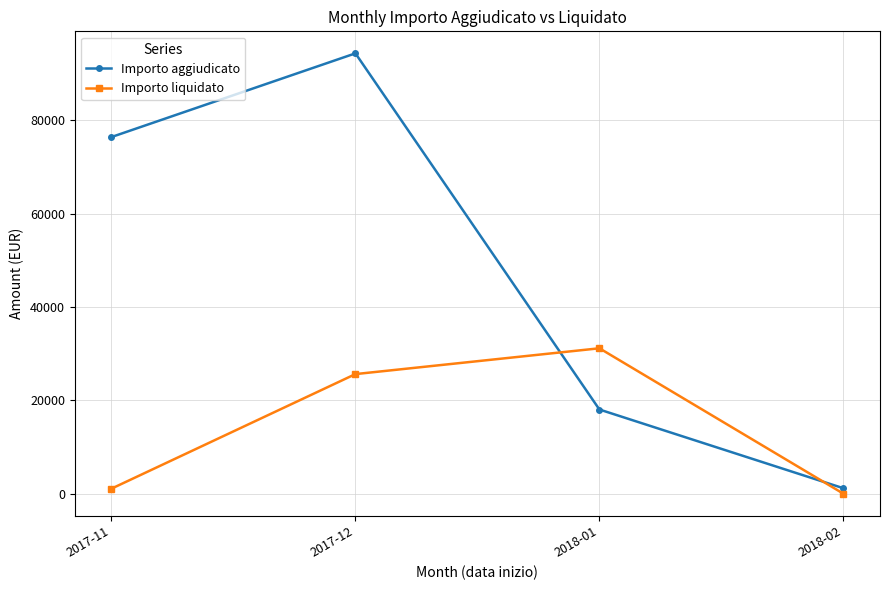

In Importo aggiudicato, how many points are higher than both neighbors (excluding endpoints)?

1